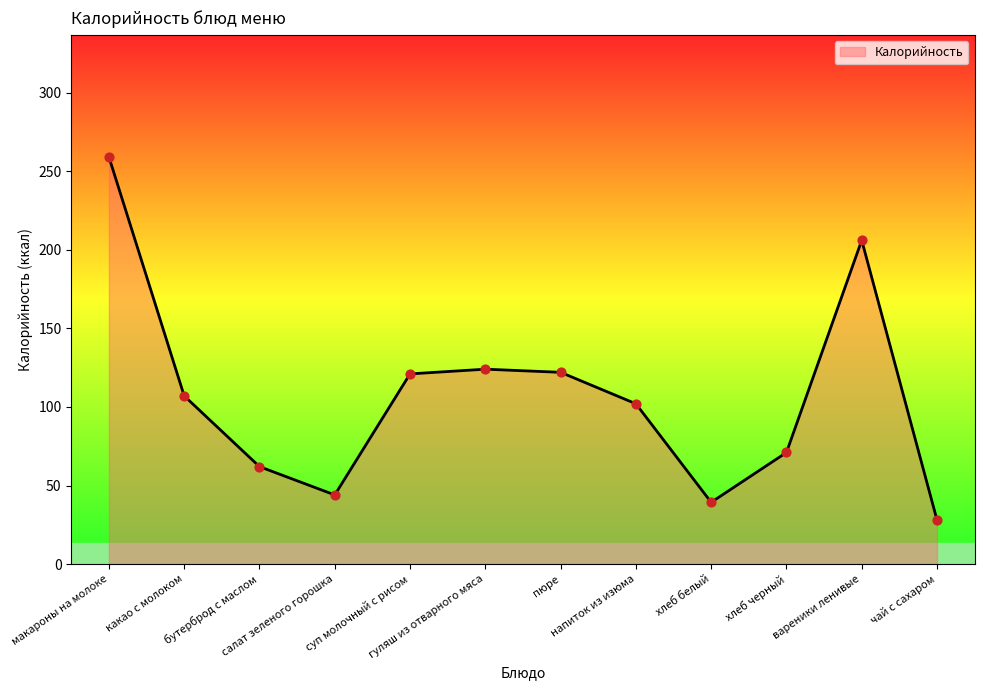

Which has a higher value, хлеб белый or вареники ленивые?

вареники ленивые